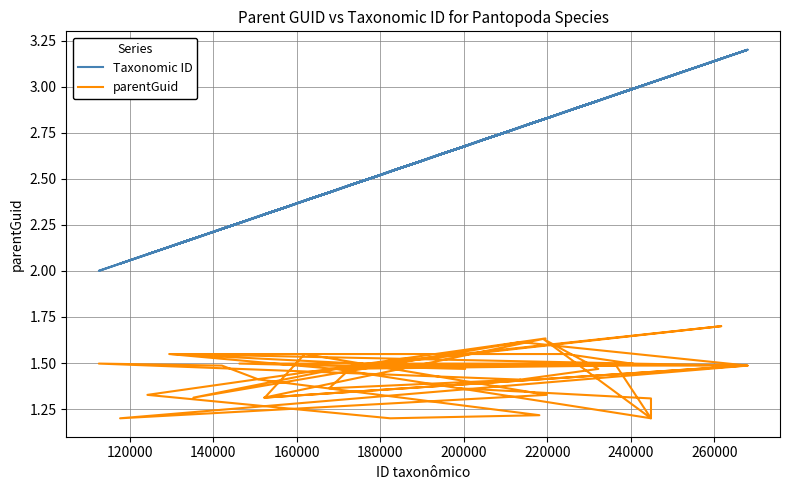

Is the value of parentGuid at 37 greater than the value of Taxonomic ID at 37?

No